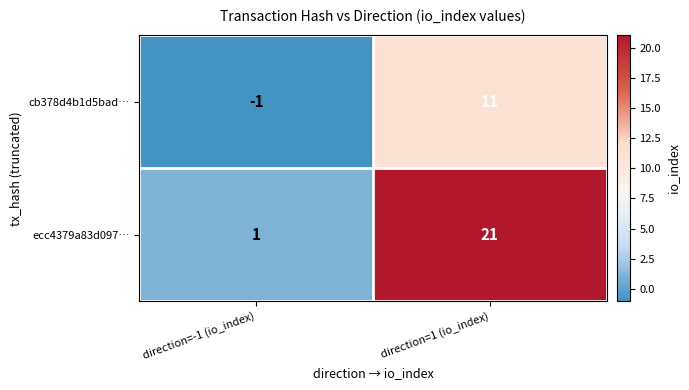

Which label corresponds to the smallest value in the chart?

direction=-1 (io_index)